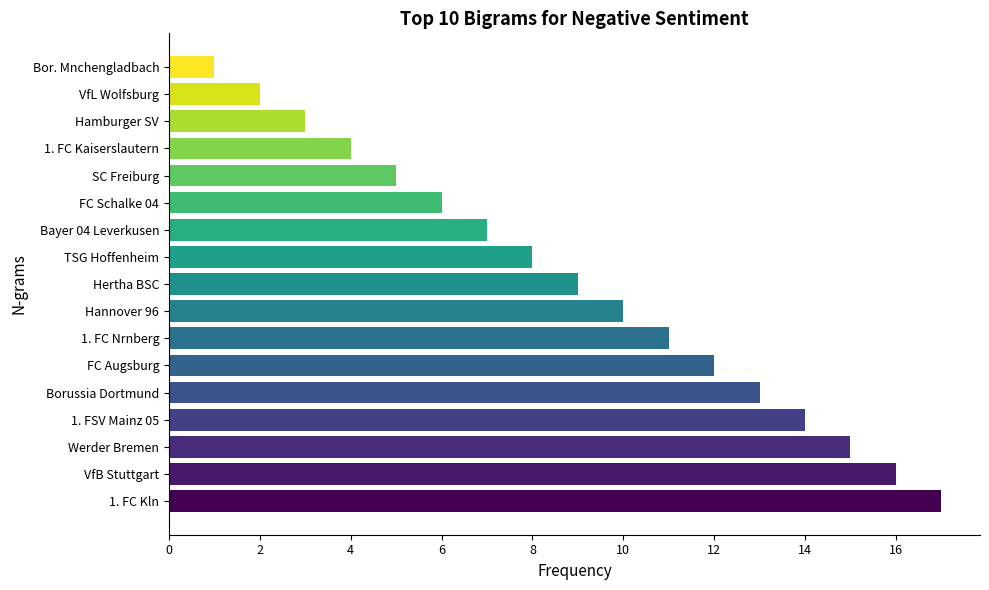

The value at Bor. Mnchengladbach is 2. True or false?

False